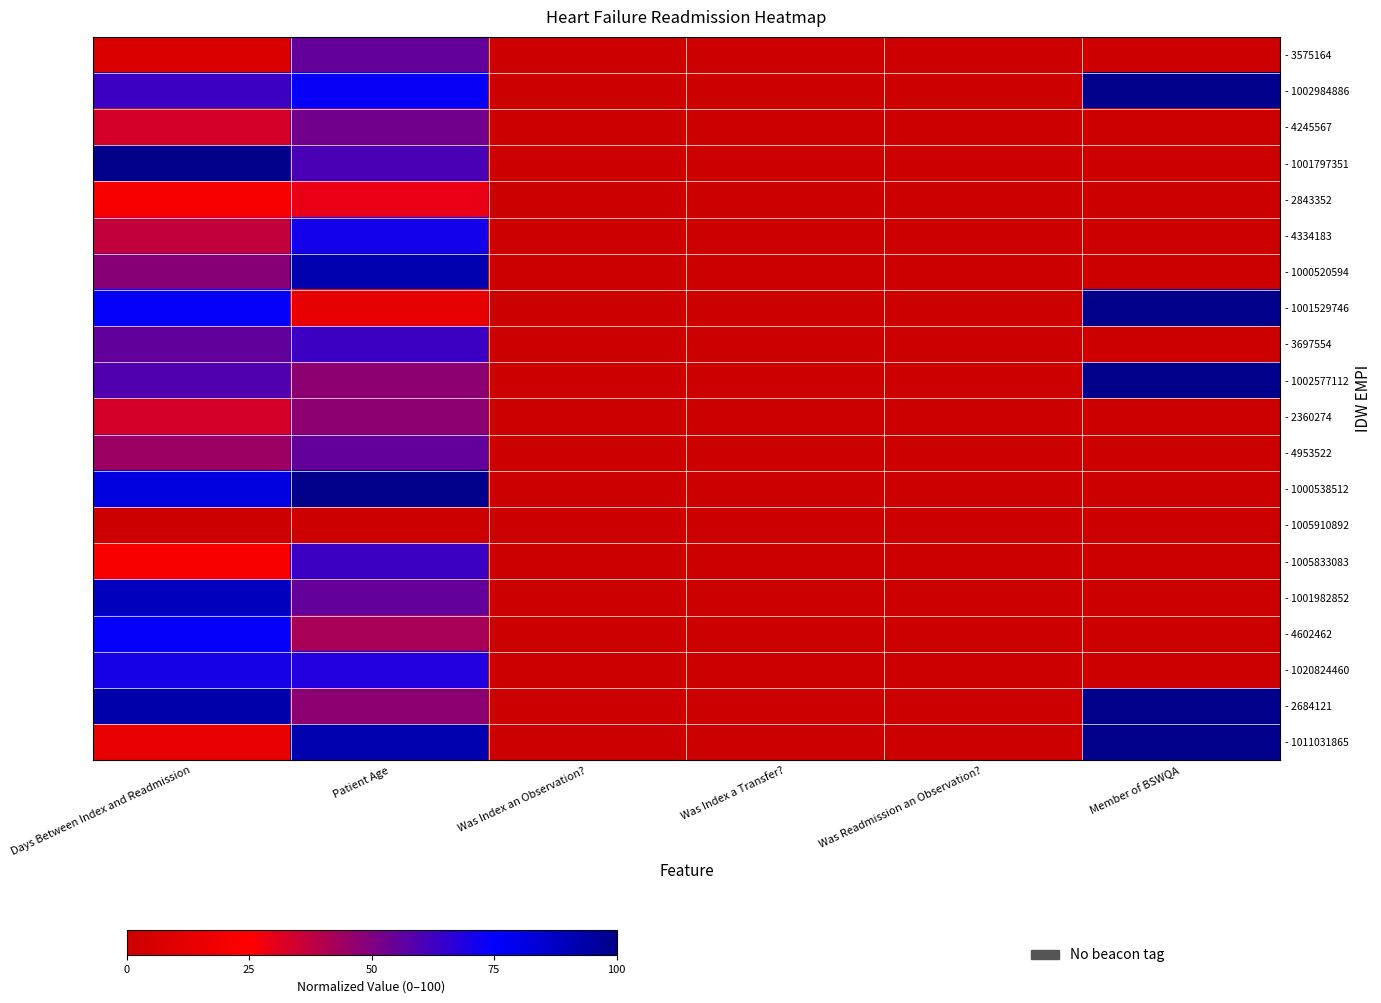

Which series has the largest total across all categories?

- 2684121